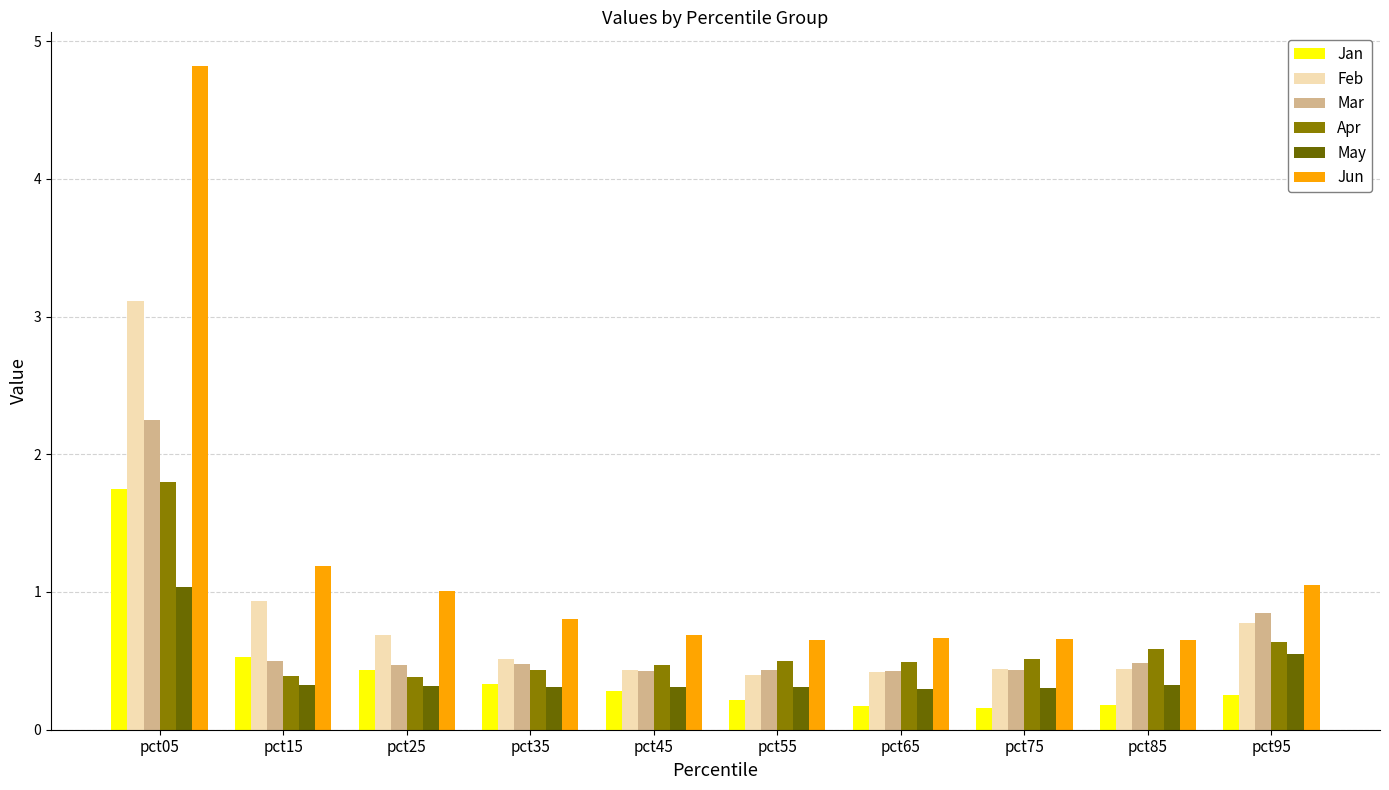

Reading right to left, transcribe all the data shown in this chart.

Jan: pct95=0.3	pct85=0.2	pct75=0.2	pct65=0.2	pct55=0.2	pct45=0.3	pct35=0.3	pct25=0.4	pct15=0.5	pct05=1.7
Feb: pct95=0.8	pct85=0.4	pct75=0.4	pct65=0.4	pct55=0.4	pct45=0.4	pct35=0.5	pct25=0.7	pct15=0.9	pct05=3.1
Mar: pct95=0.8	pct85=0.5	pct75=0.4	pct65=0.4	pct55=0.4	pct45=0.4	pct35=0.5	pct25=0.5	pct15=0.5	pct05=2.3
Apr: pct95=0.6	pct85=0.6	pct75=0.5	pct65=0.5	pct55=0.5	pct45=0.5	pct35=0.4	pct25=0.4	pct15=0.4	pct05=1.8
May: pct95=0.5	pct85=0.3	pct75=0.3	pct65=0.3	pct55=0.3	pct45=0.3	pct35=0.3	pct25=0.3	pct15=0.3	pct05=1.0
Jun: pct95=1.0	pct85=0.6	pct75=0.7	pct65=0.7	pct55=0.7	pct45=0.7	pct35=0.8	pct25=1.0	pct15=1.2	pct05=4.8